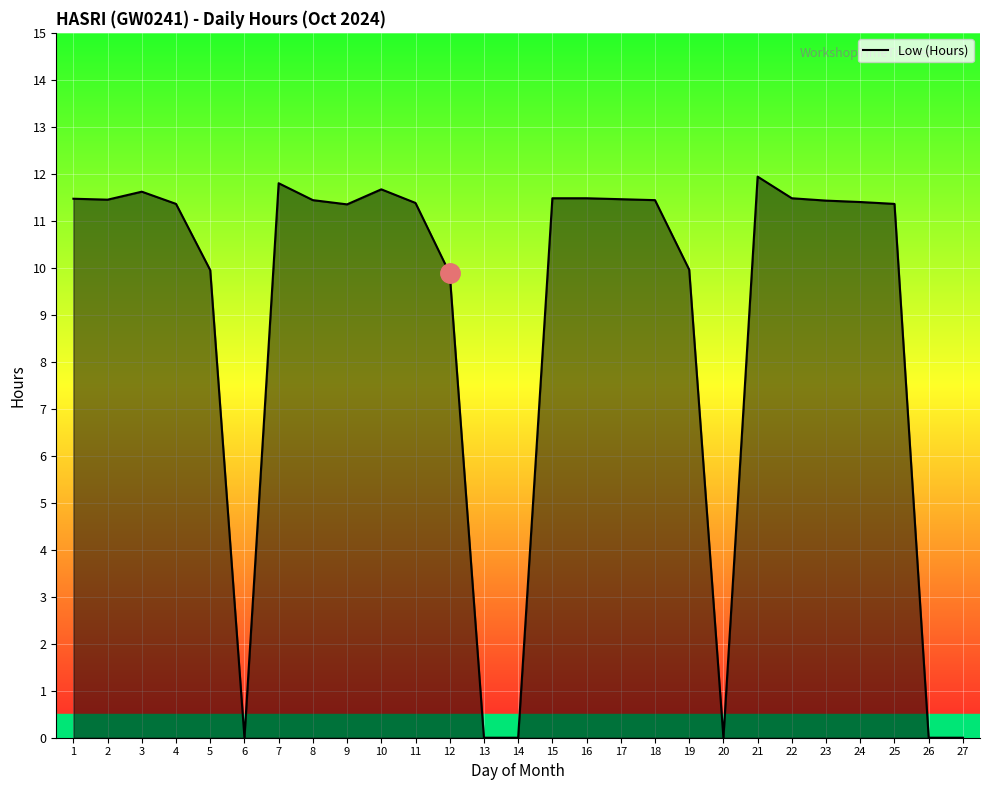

At which category does the data reach its first local peak?

3